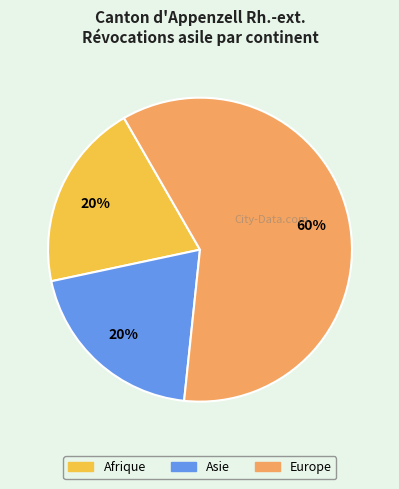

What percentage is the Afrique slice, to the nearest percent?

20%